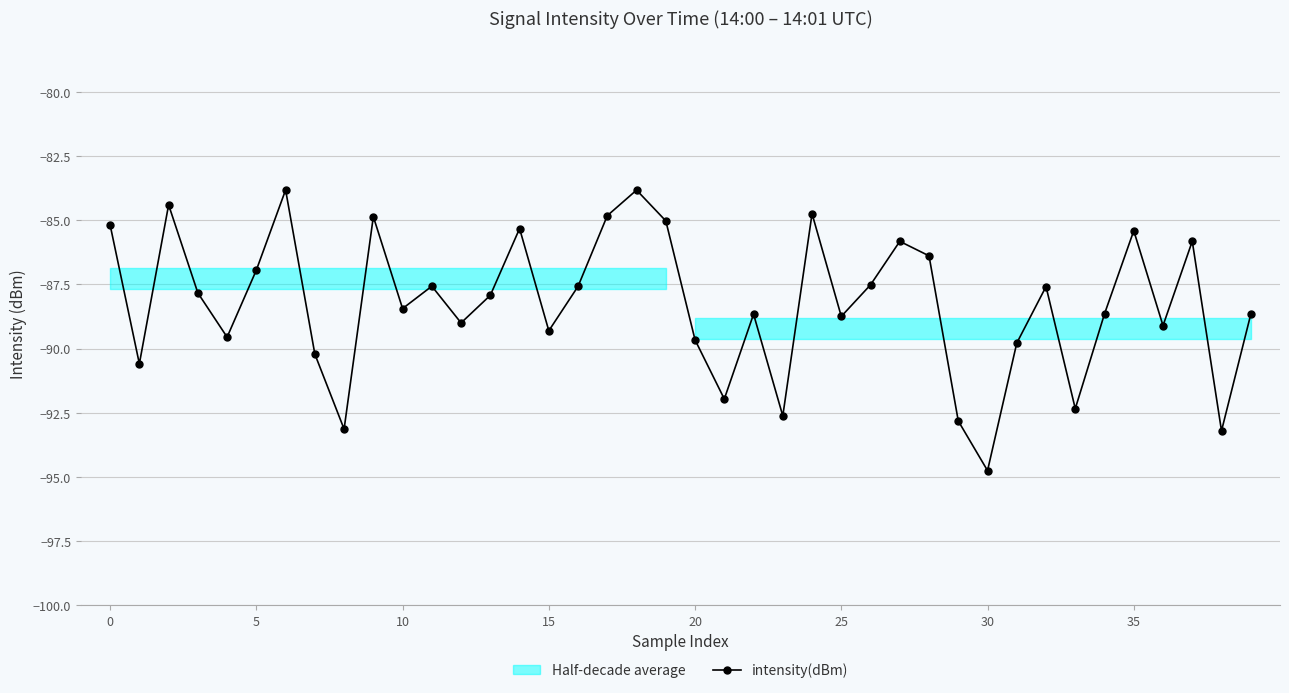

Which category has the lowest value in the intensity(dBm) series?

30